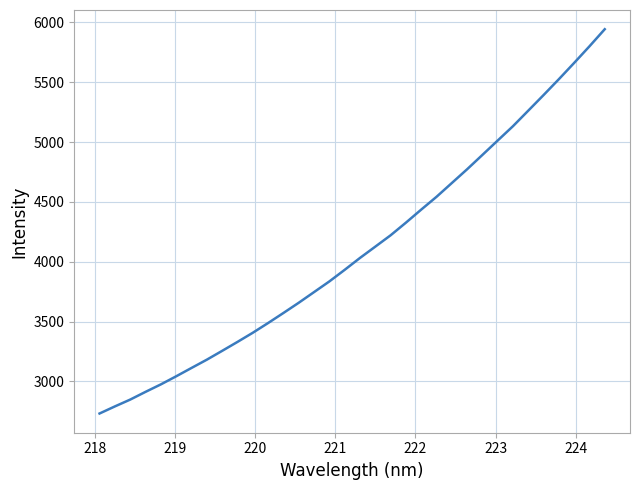

What is the maximum value shown in the chart?

5942.8